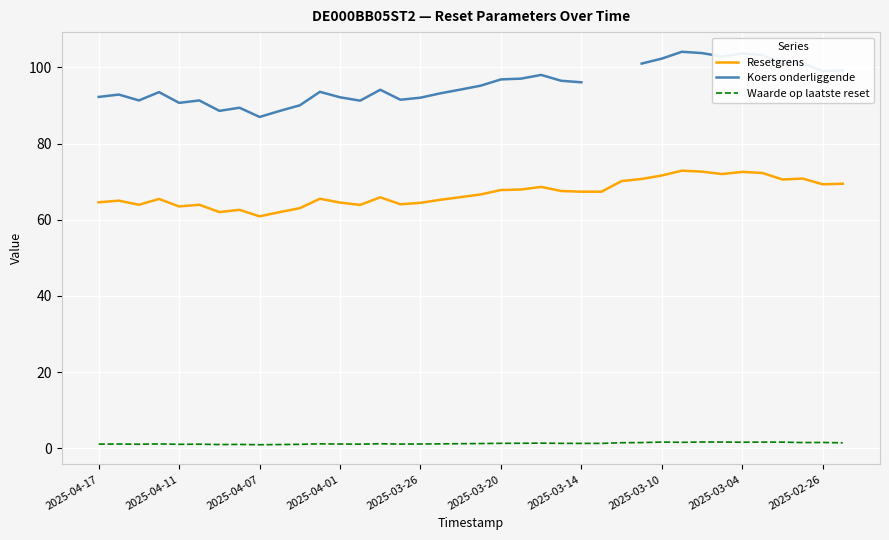

True or false: Koers onderliggende has a value of 93.2 at 17.

True